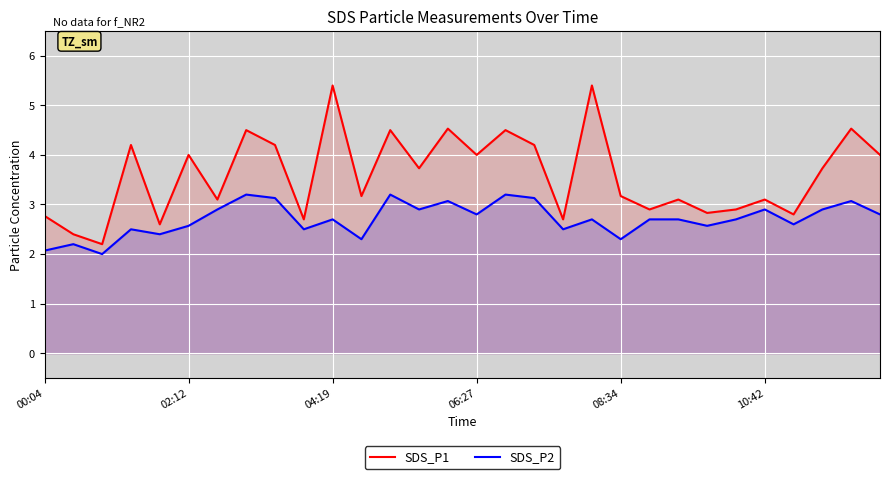

True or false: SDS_P1 has a value of 5.3 at 08:34.

False